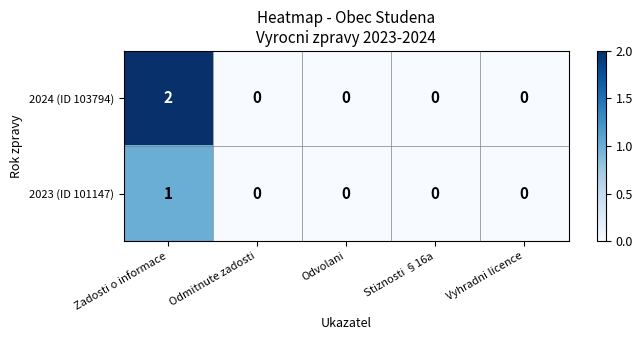

Count the 2024 (ID 103794) values in the range 0 to 1.

4